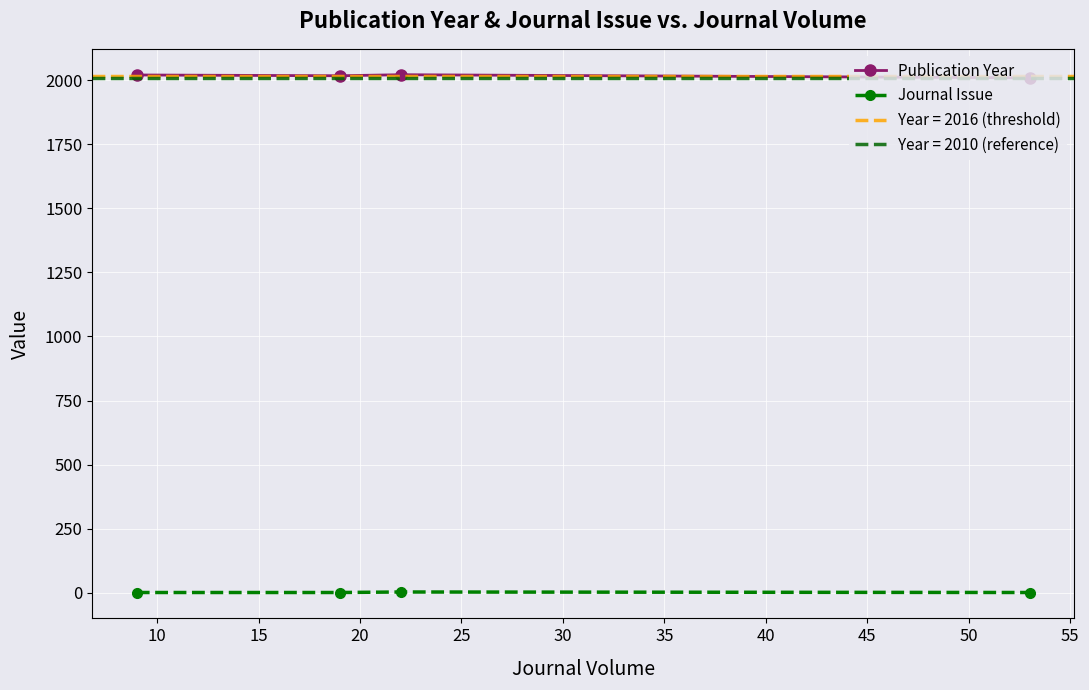

What is the maximum value shown in the chart?

2021